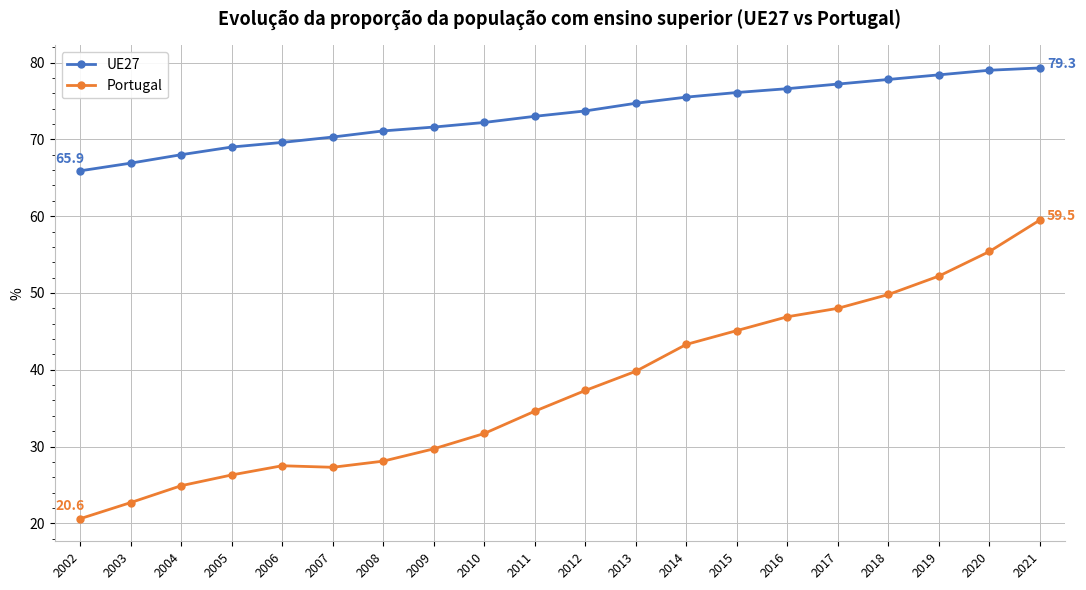

How many values in the Portugal series exceed 37?

10